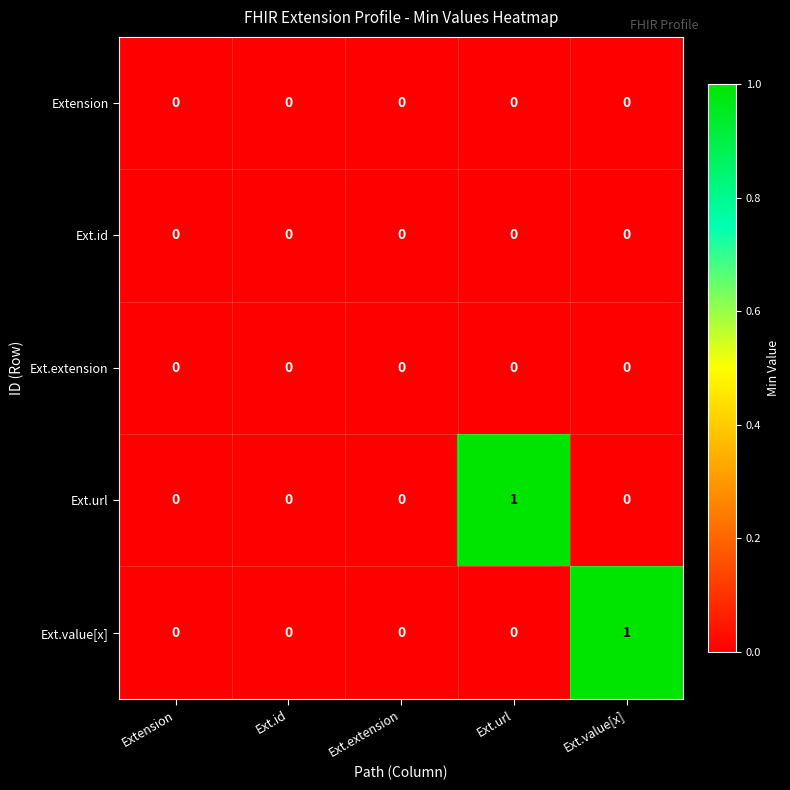

Which category has the highest value in the Ext.url series?

Ext.url